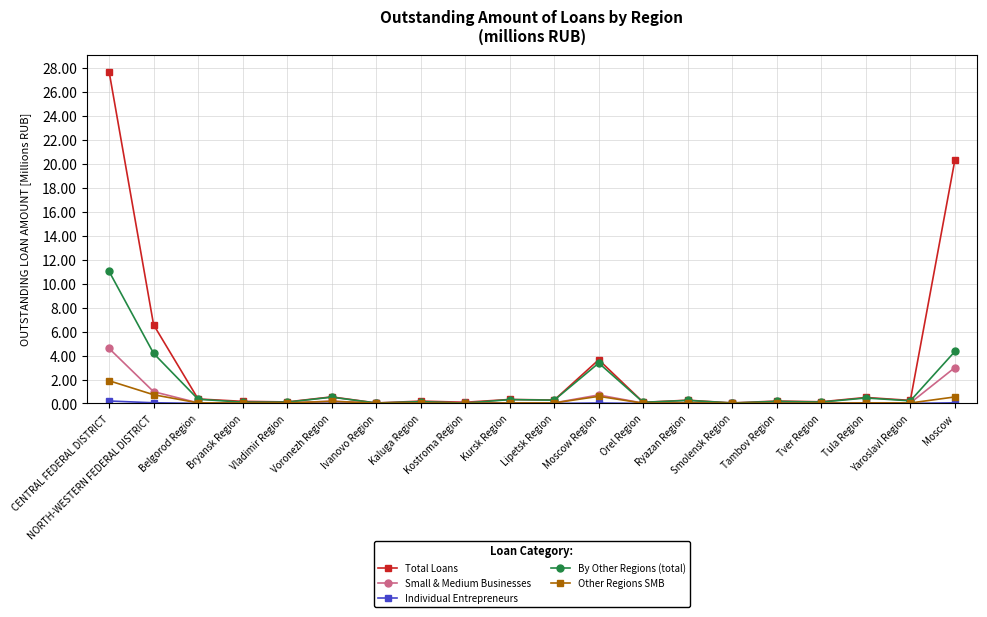

Which series has the widest spread of values?

Total Loans